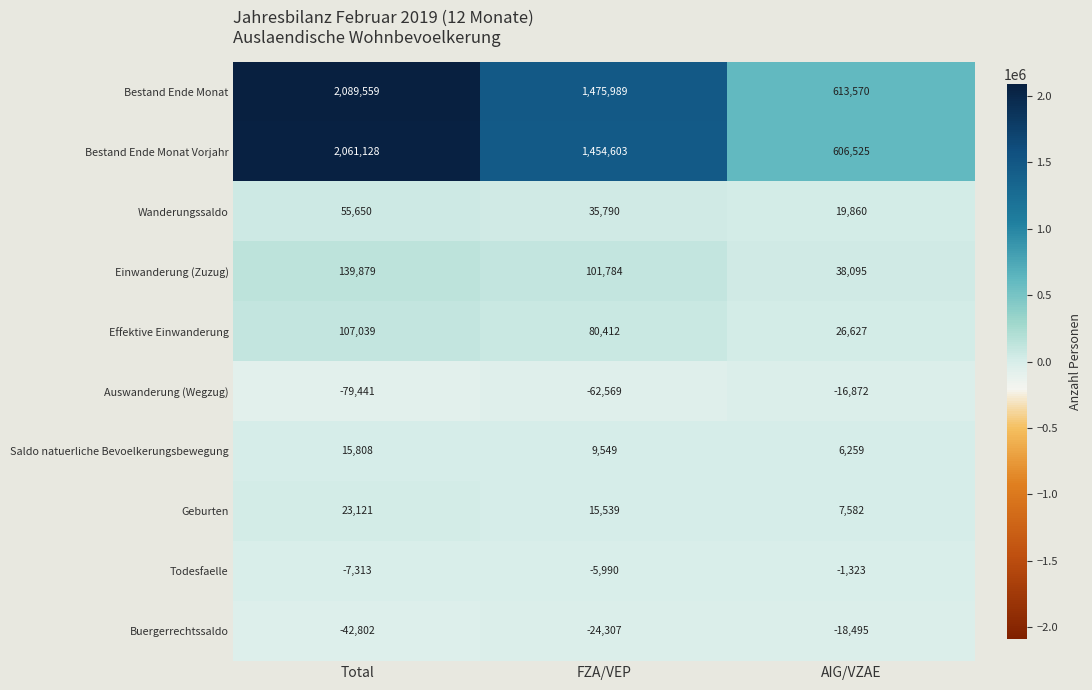

Which series has the widest spread of values?

Bestand Ende Monat